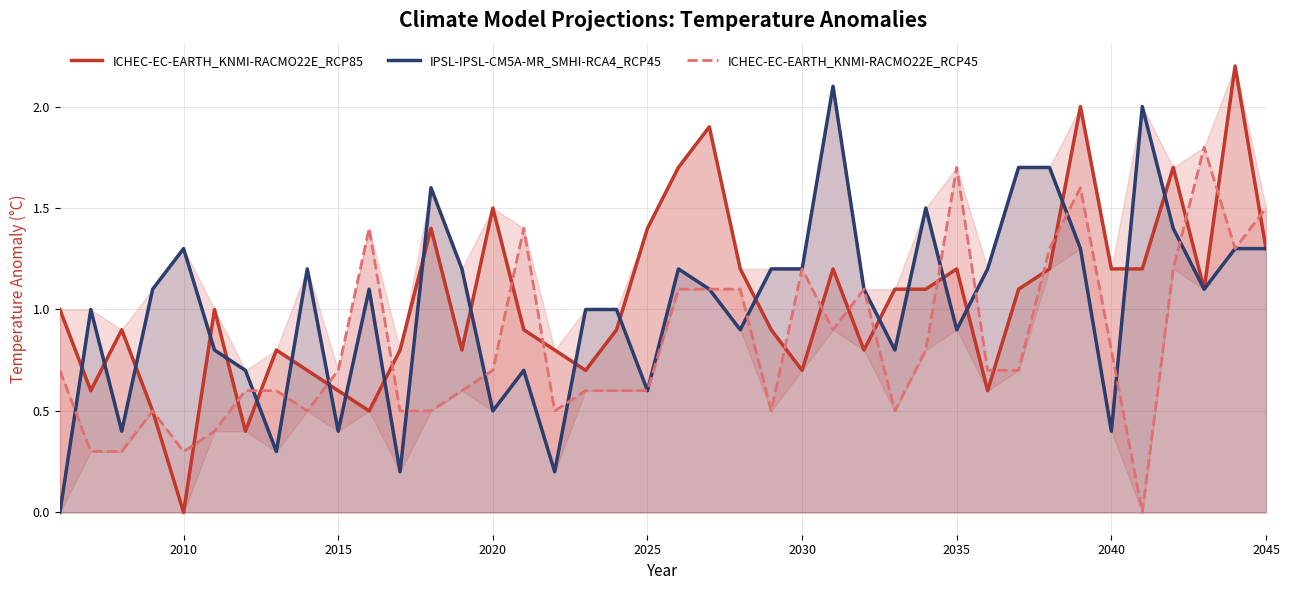

Which series ends up on top after the final intersection of ICHEC-EC-EARTH_KNMI-RACMO22E_RCP45 and ICHEC-EC-EARTH_KNMI-RACMO22E_RCP85?

ICHEC-EC-EARTH_KNMI-RACMO22E_RCP45